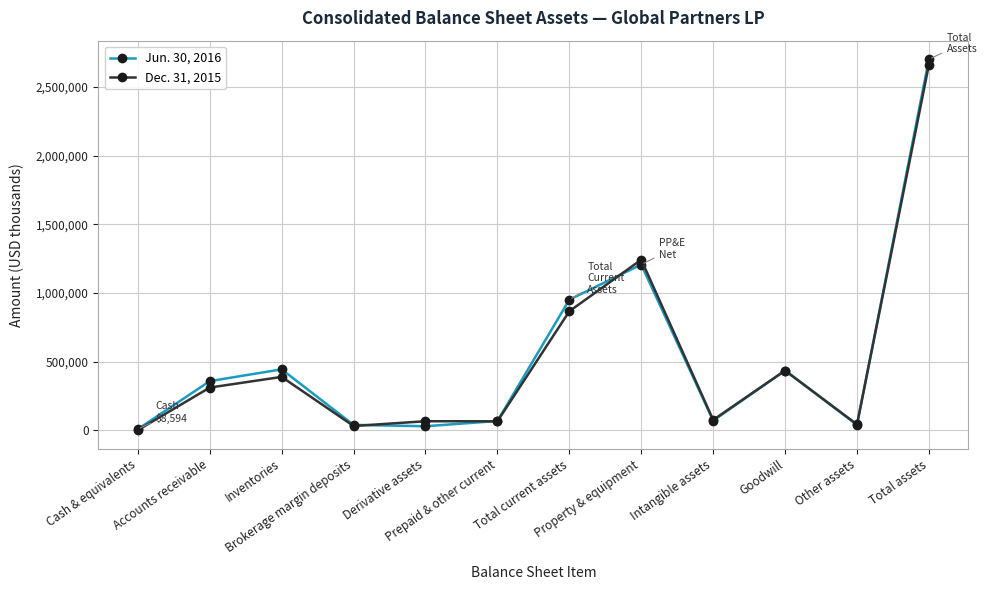

Which series has the largest range (max minus min)?

Jun. 30, 2016